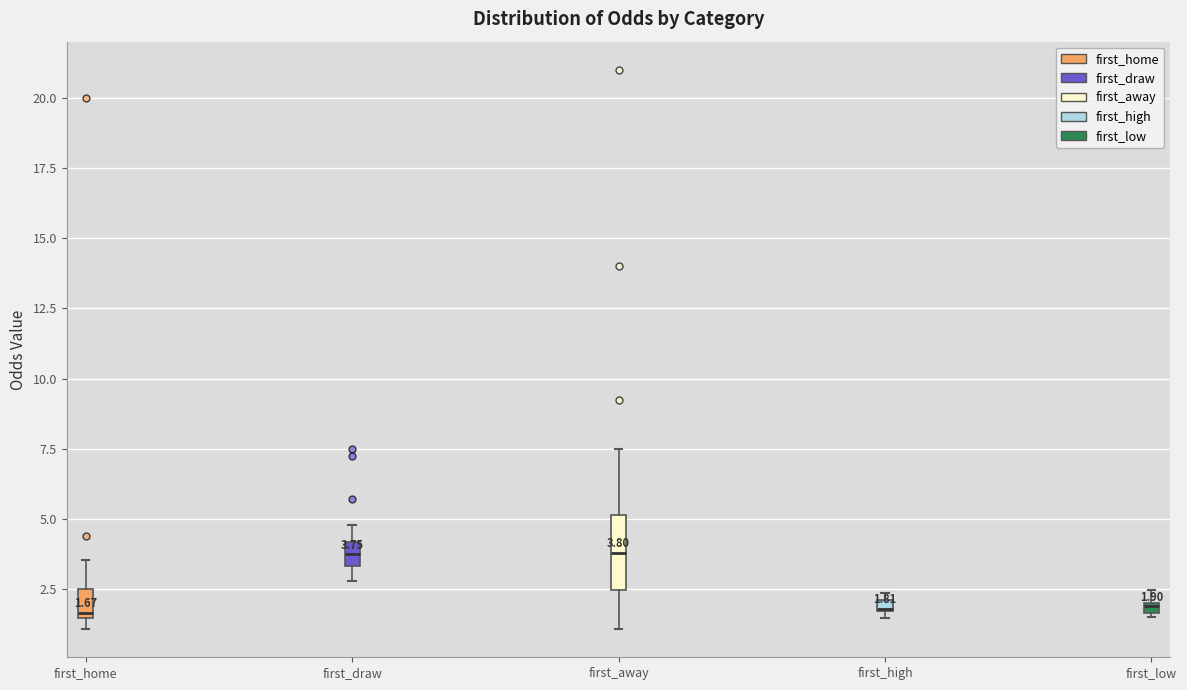

Which box is the tallest, from its lower edge to its upper edge?

first_away